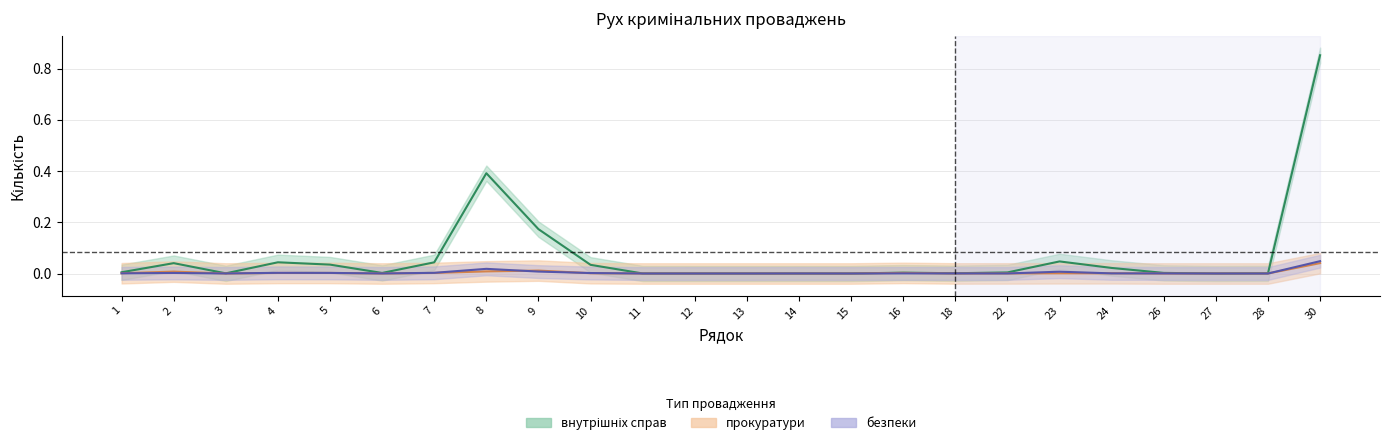

True or false: Усього has a value of 0.0 at 28.

False